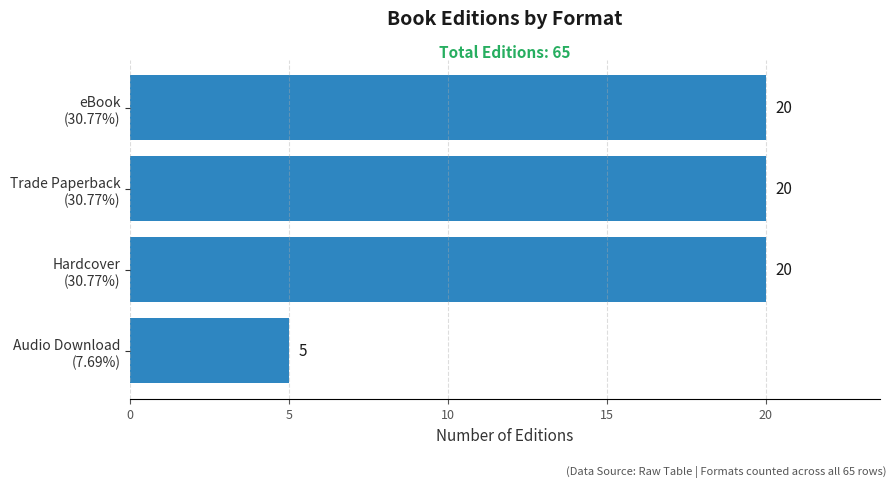

Reading top to bottom, extract all data points from this chart.

20	20	20	5